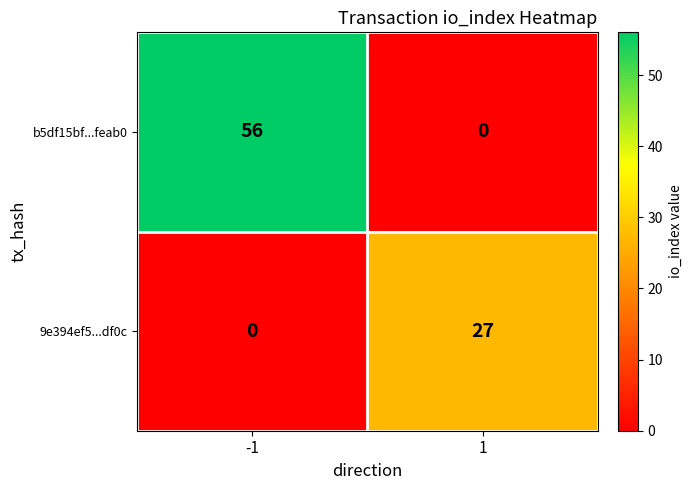

Is it true that 9e394ef5...df0c equals 8 at 1?

False